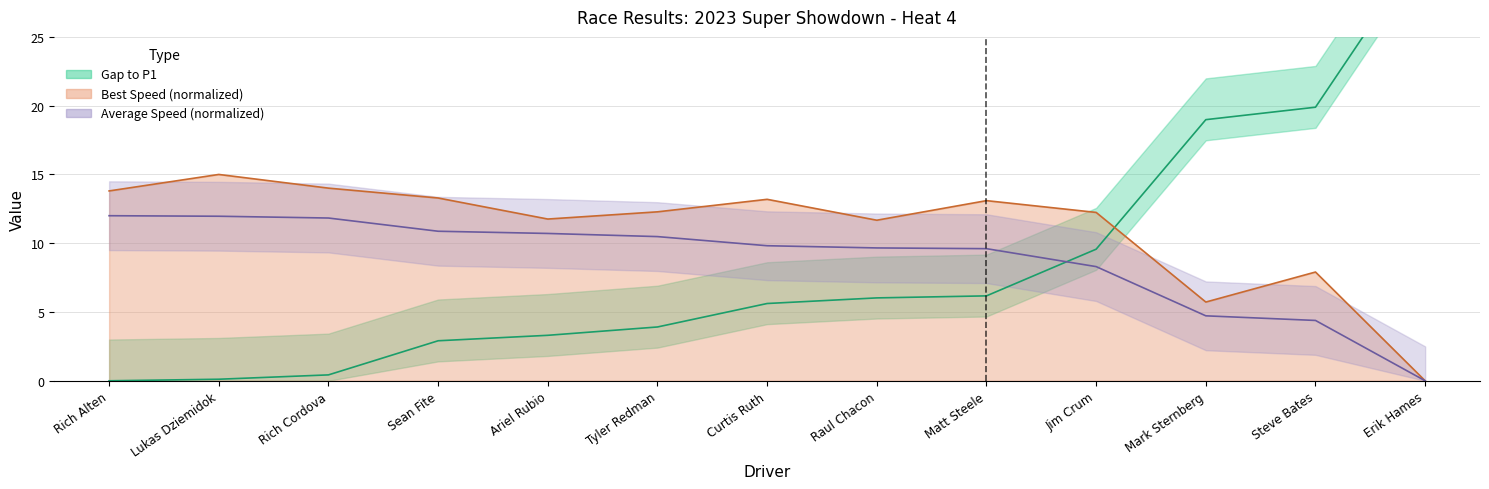

True or false: Gap to P1 has a value of 2.9 at Sean Fite.

True